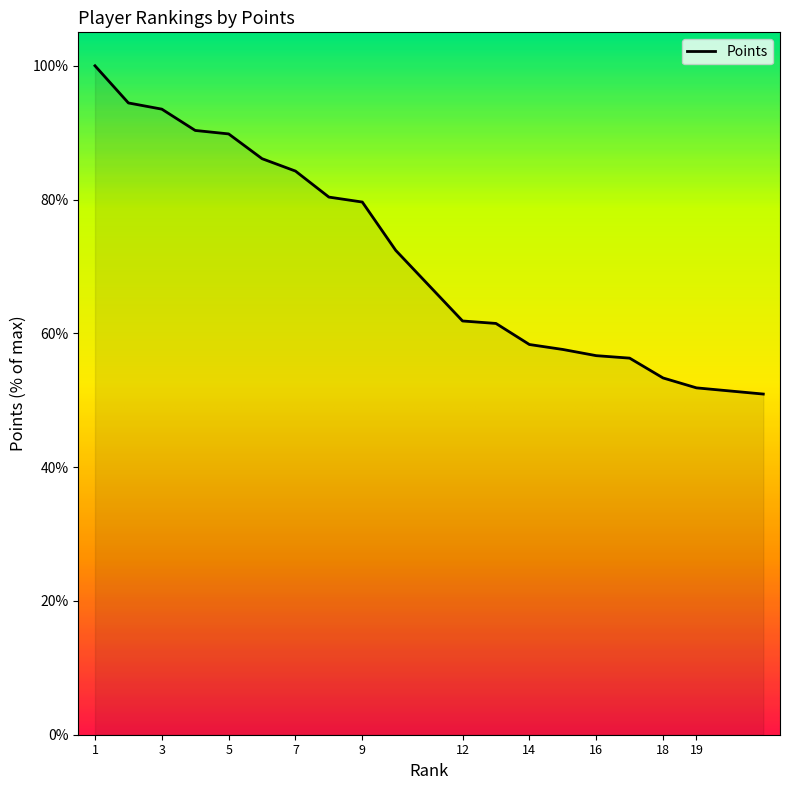

What is the change in value from 10 to 14?

-14.1